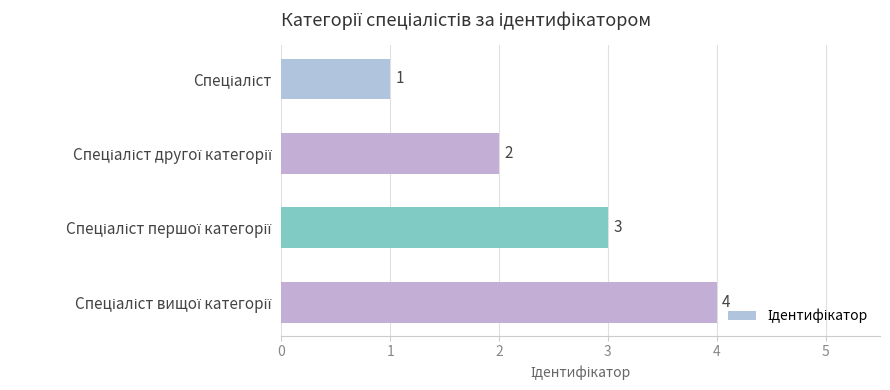

What is the minimum value shown in the chart?

1